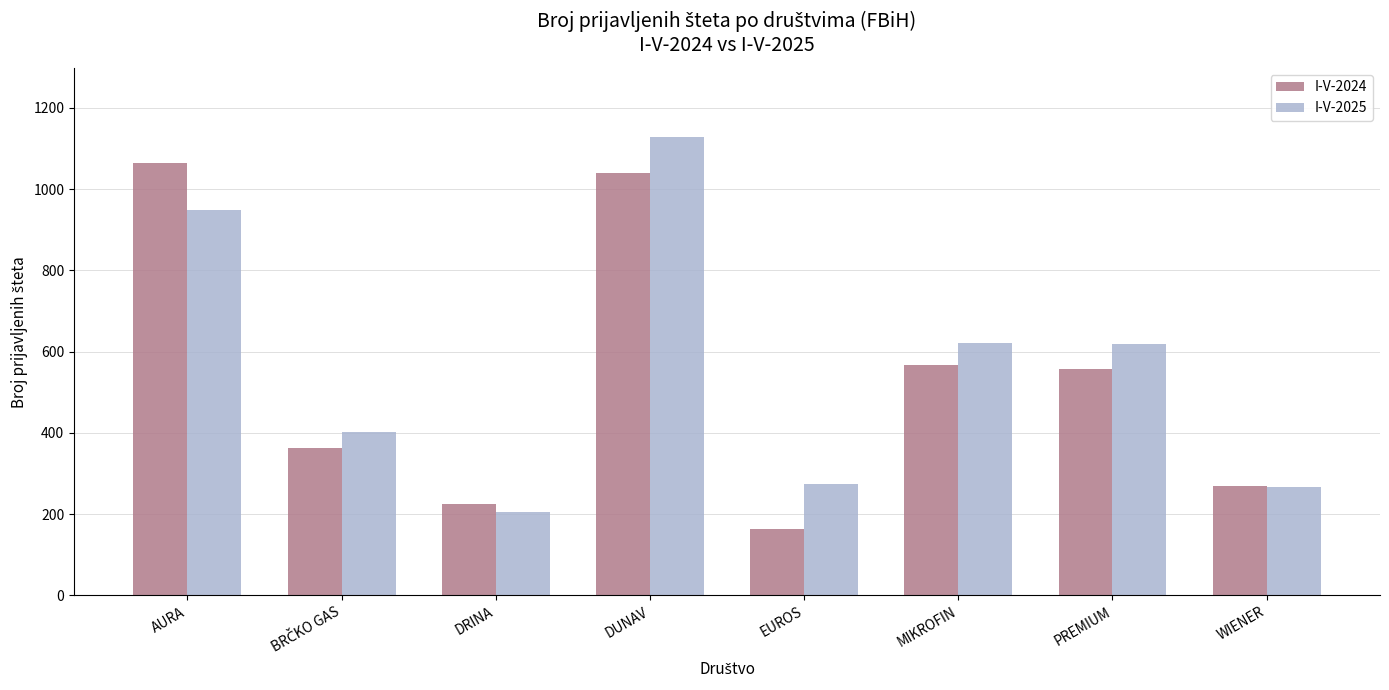

How many bars are there in total?

16